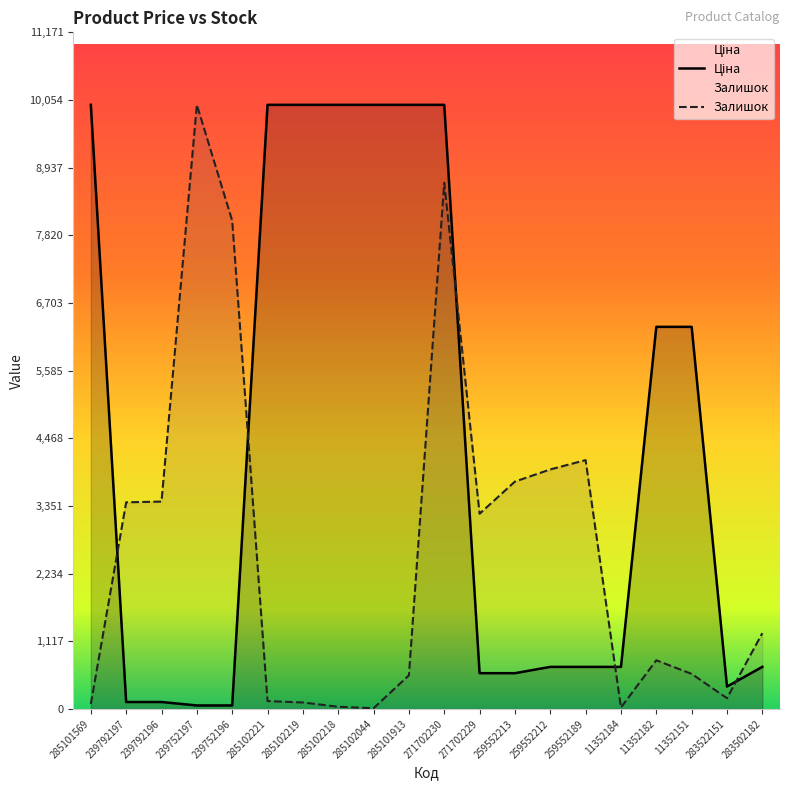

In Залишок, how many points are lower than both neighbors (excluding endpoints)?

4